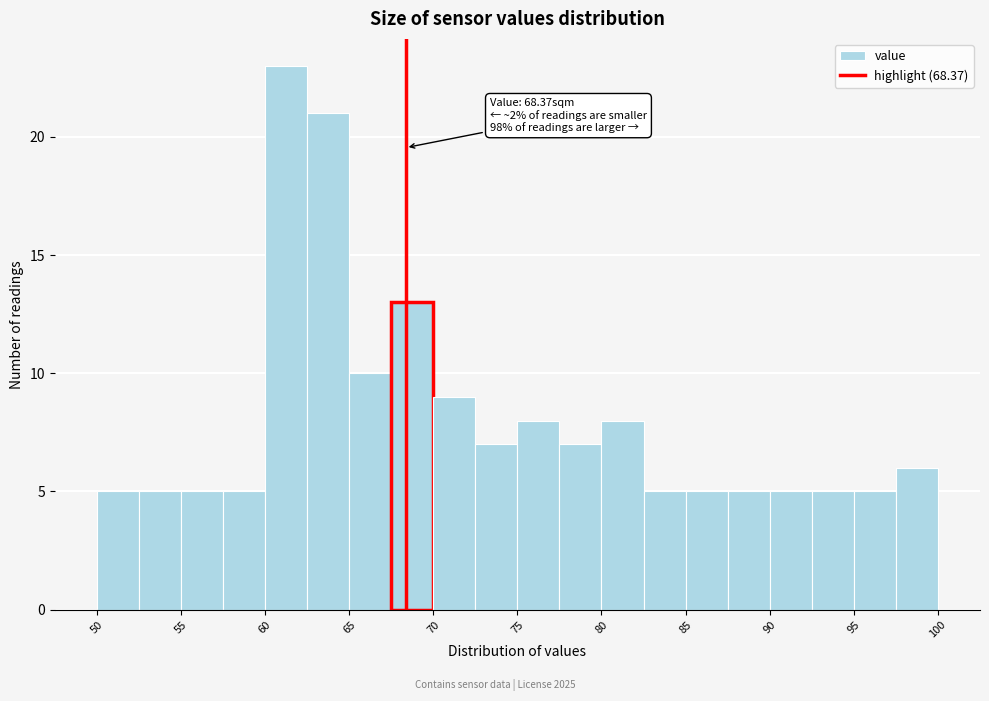

Over which range of the x-axis is the bar tallest?

60.0 to 62.5